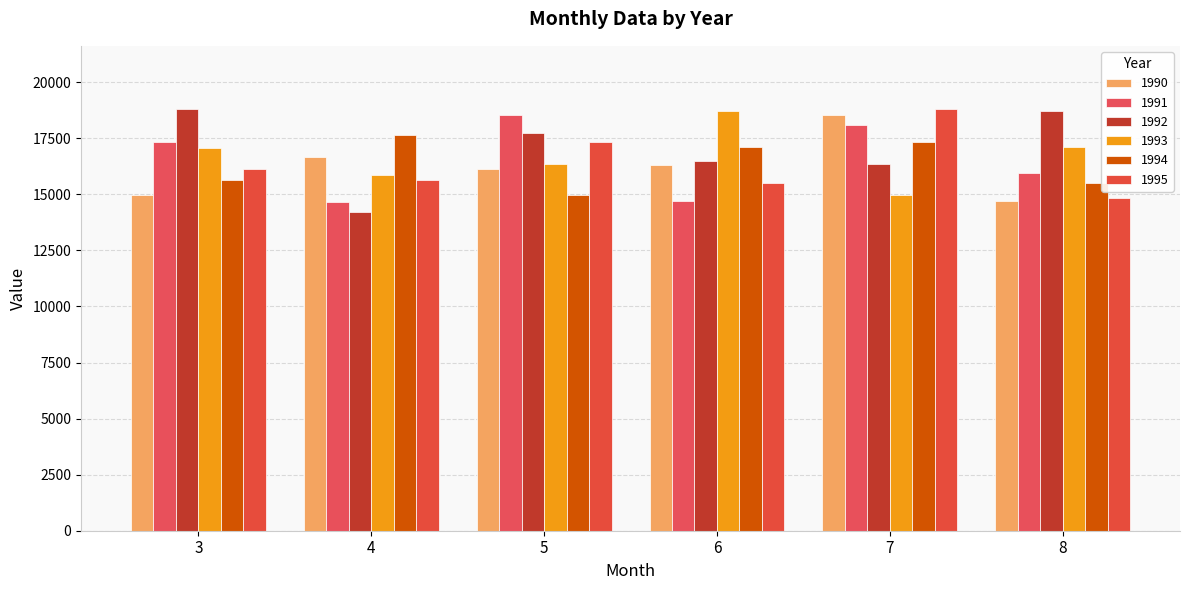

Which category has the highest value across all series?

3